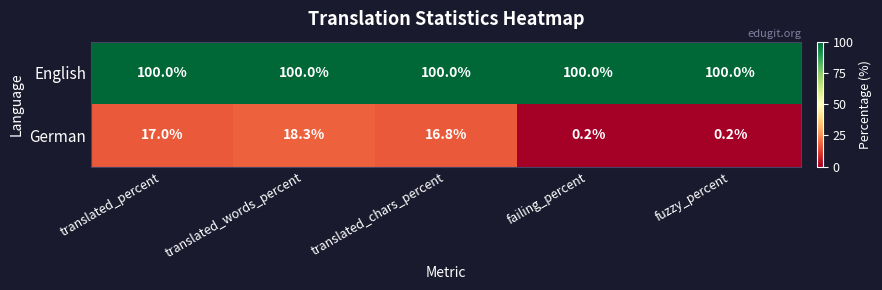

Reading left to right, transcribe all the data shown in this chart.

English: 100.0	100.0	100.0	100.0	100.0
German: 17.0	18.3	16.8	0.2	0.2